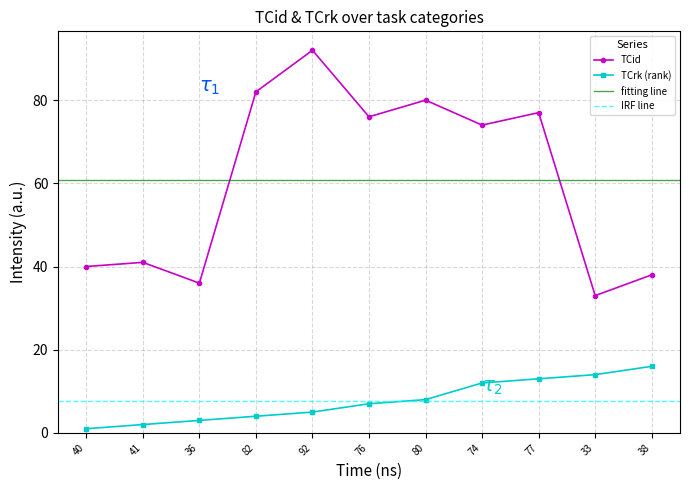

True or false: TCrk has more than 0 interior local peaks.

False